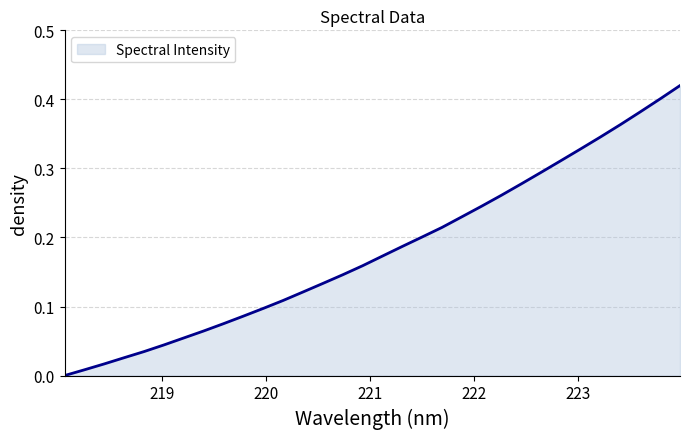

What is the greatest value displayed?

0.4